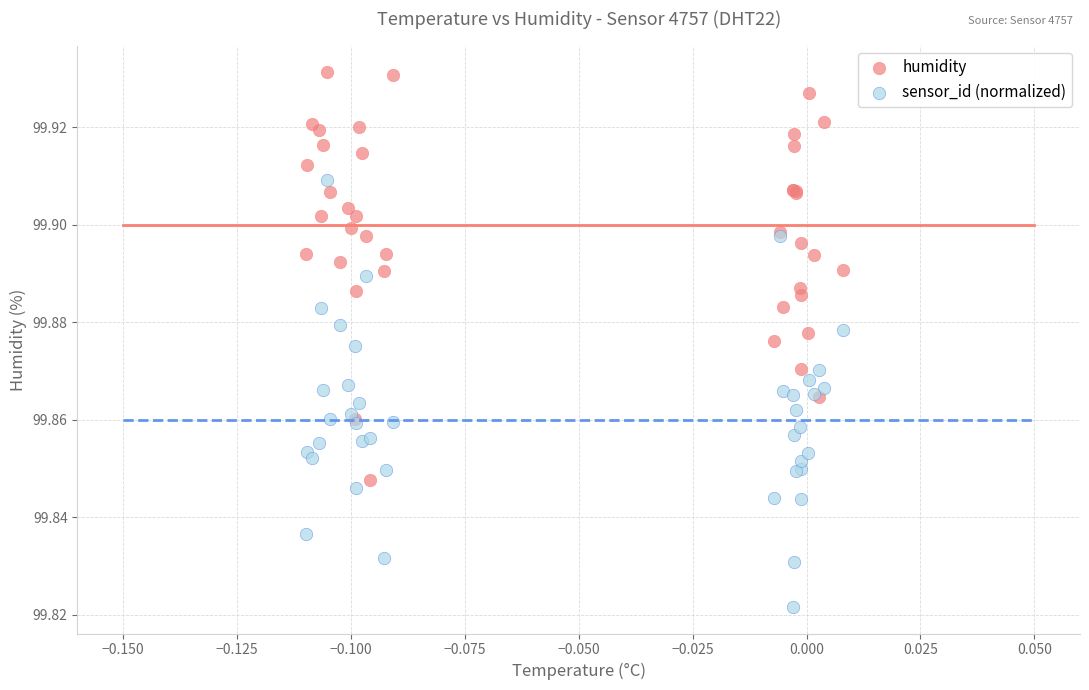

Which series contains the highest Y value?

humidity